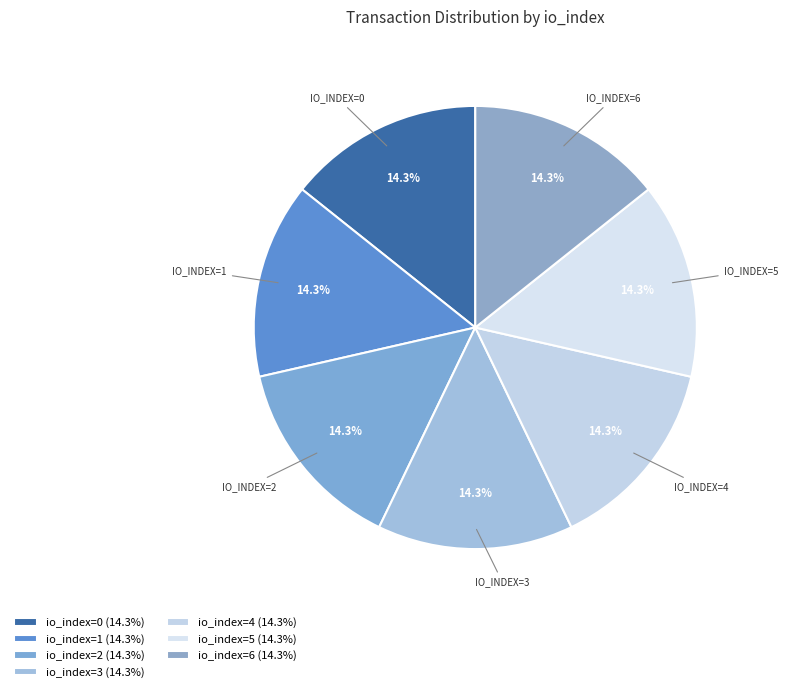

Which slice is the largest?

io_index=6